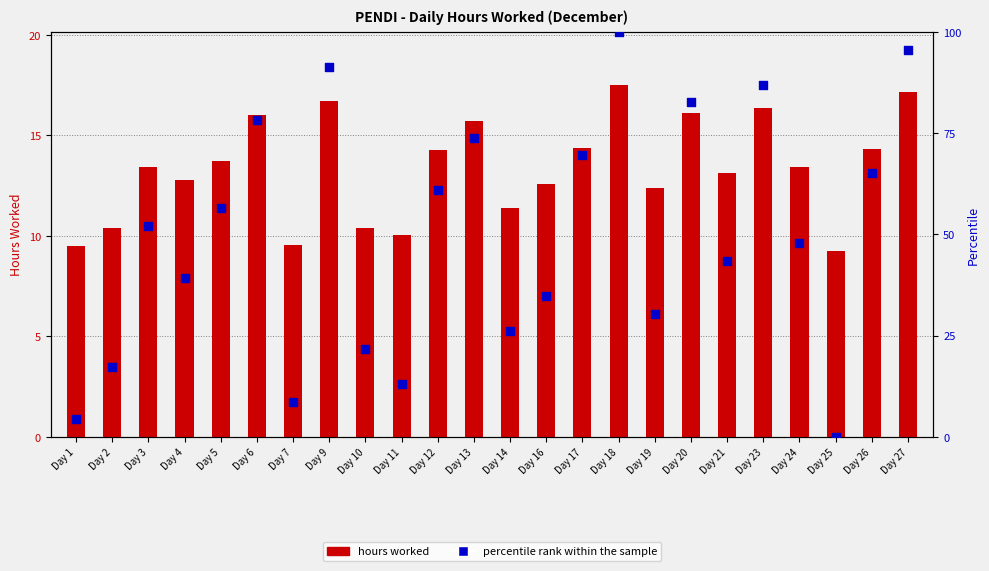

Which series contains the lowest Y value?

percentile rank within the sample